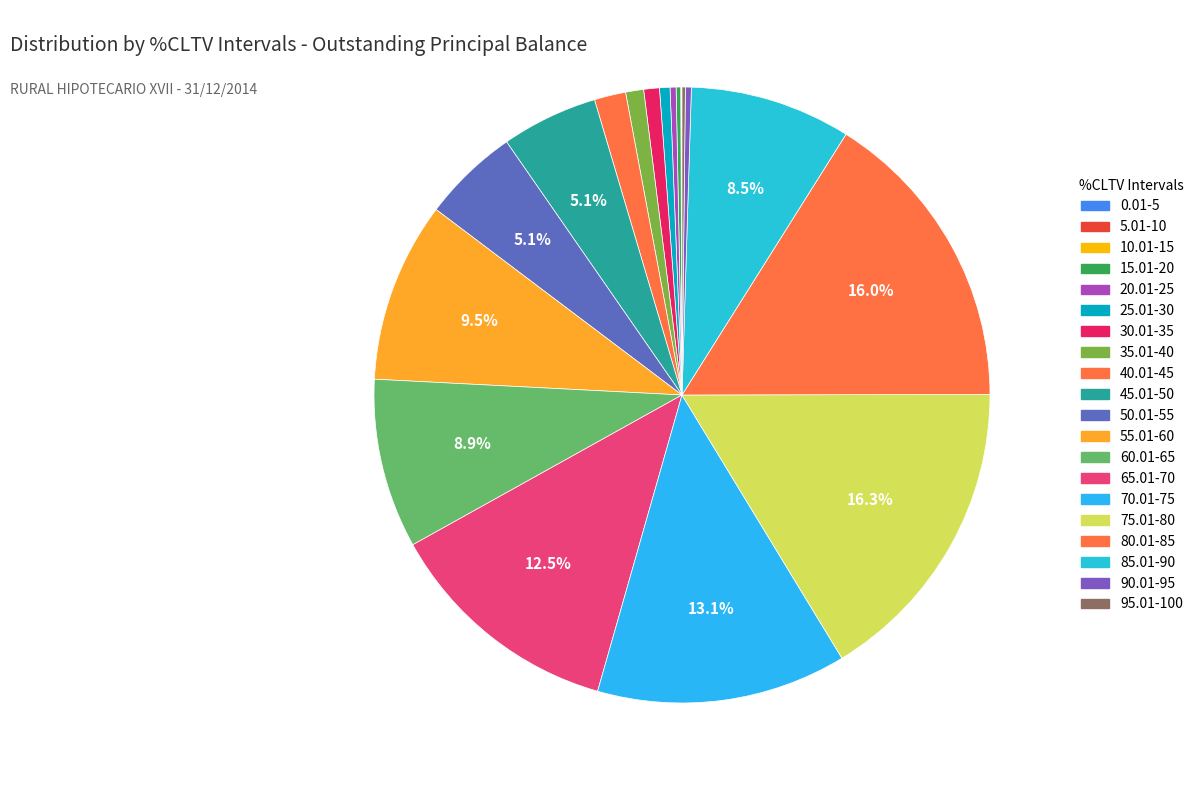

Does any single category account for the majority?

No